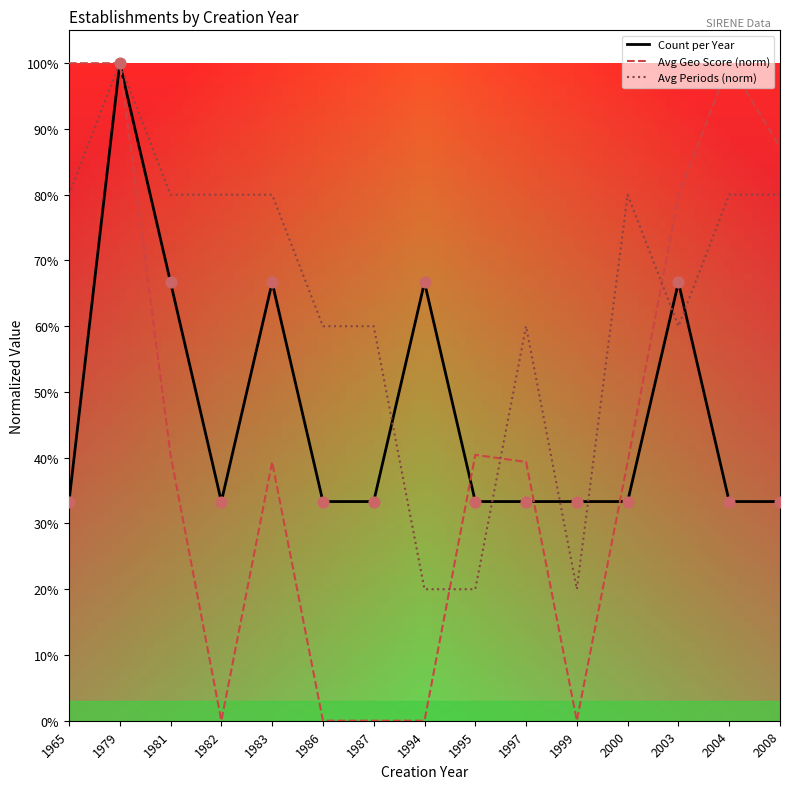

At which category is the sum across all series the highest?

1979